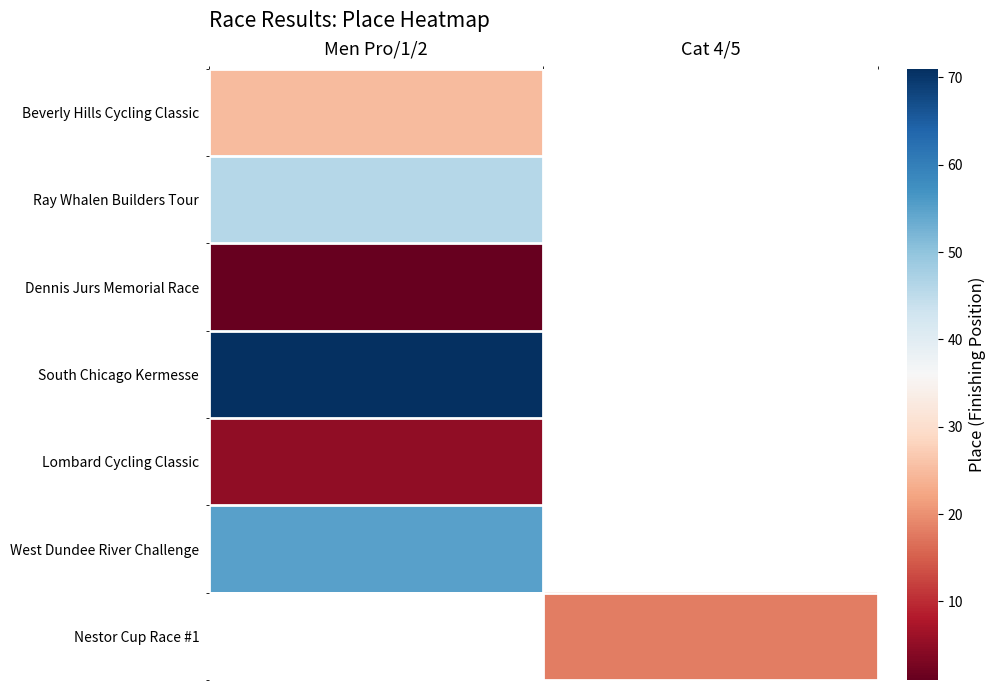

Count the number of categories in the chart.

2